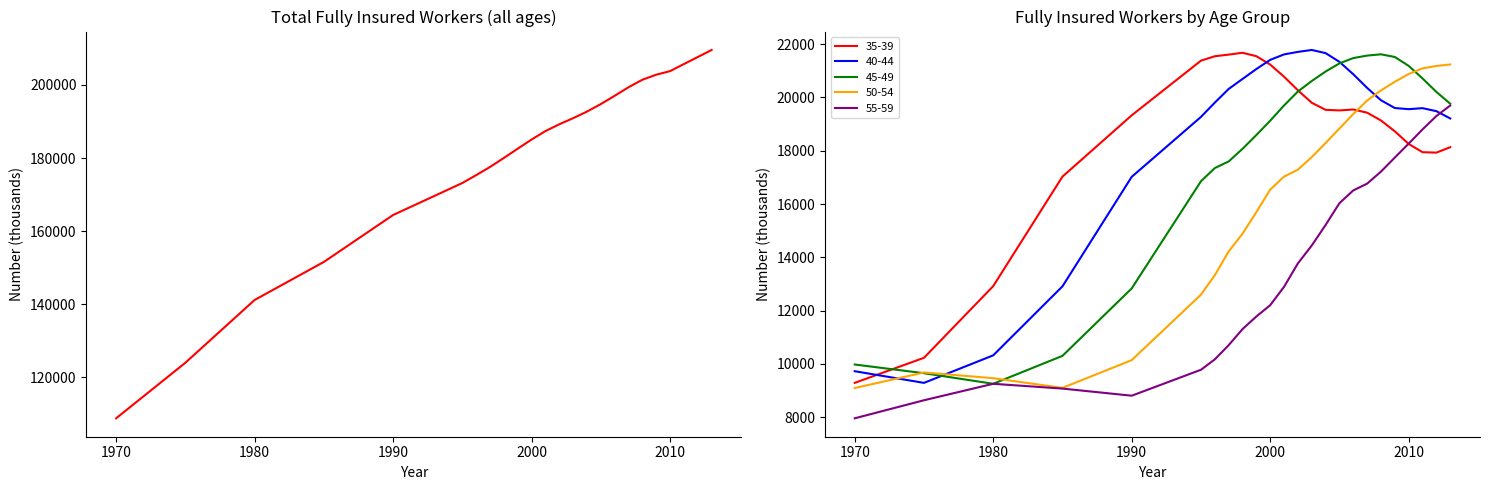

What is the maximum value for 55-59?

19696